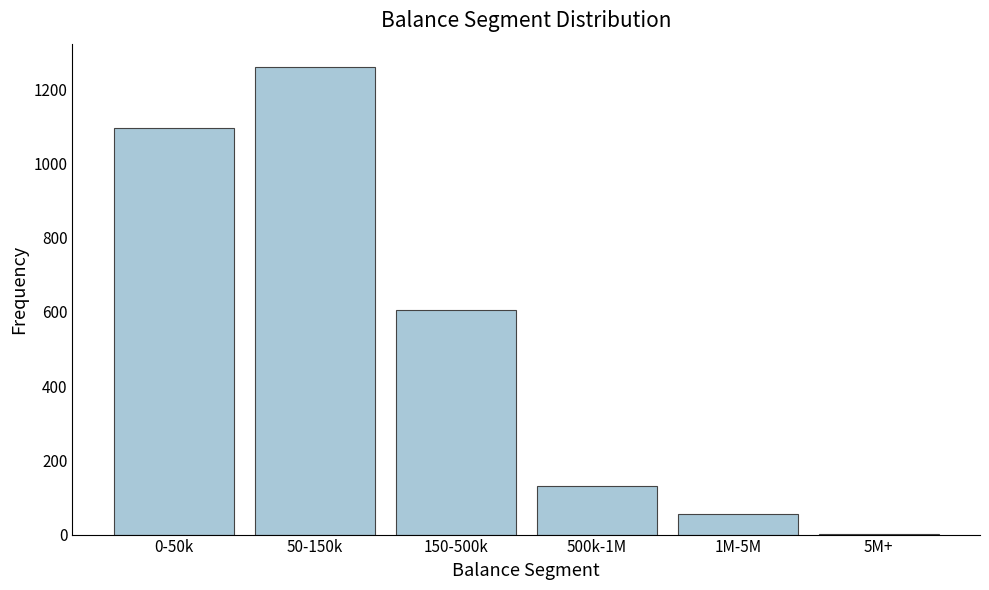

Reading right to left, what are all the values shown in this chart?

5M+=2	1M-5M=55	500k-1M=130	150-500k=605	50-150k=1260	0-50k=1095